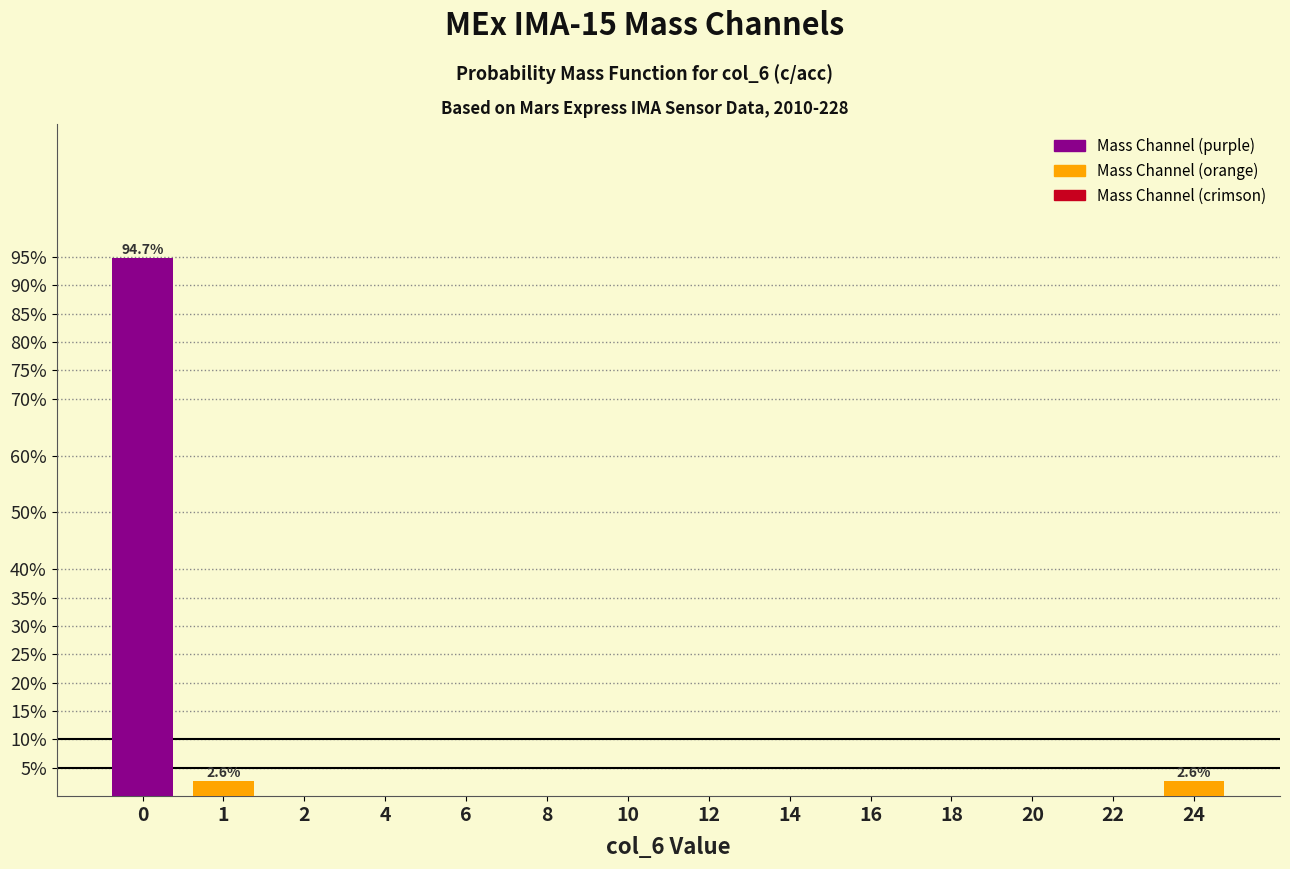

Reading left to right, transcribe all the data shown in this chart.

0=94.7	1=2.6	2=0.0	4=0.0	6=0.0	8=0.0	10=0.0	12=0.0	14=0.0	16=0.0	18=0.0	20=0.0	22=0.0	24=2.6